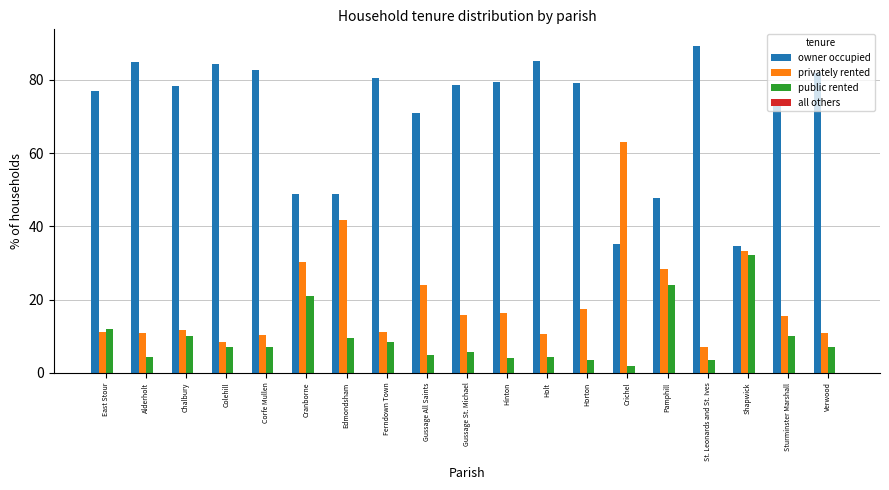

Where does the public rented series first go above 7?

East Stour